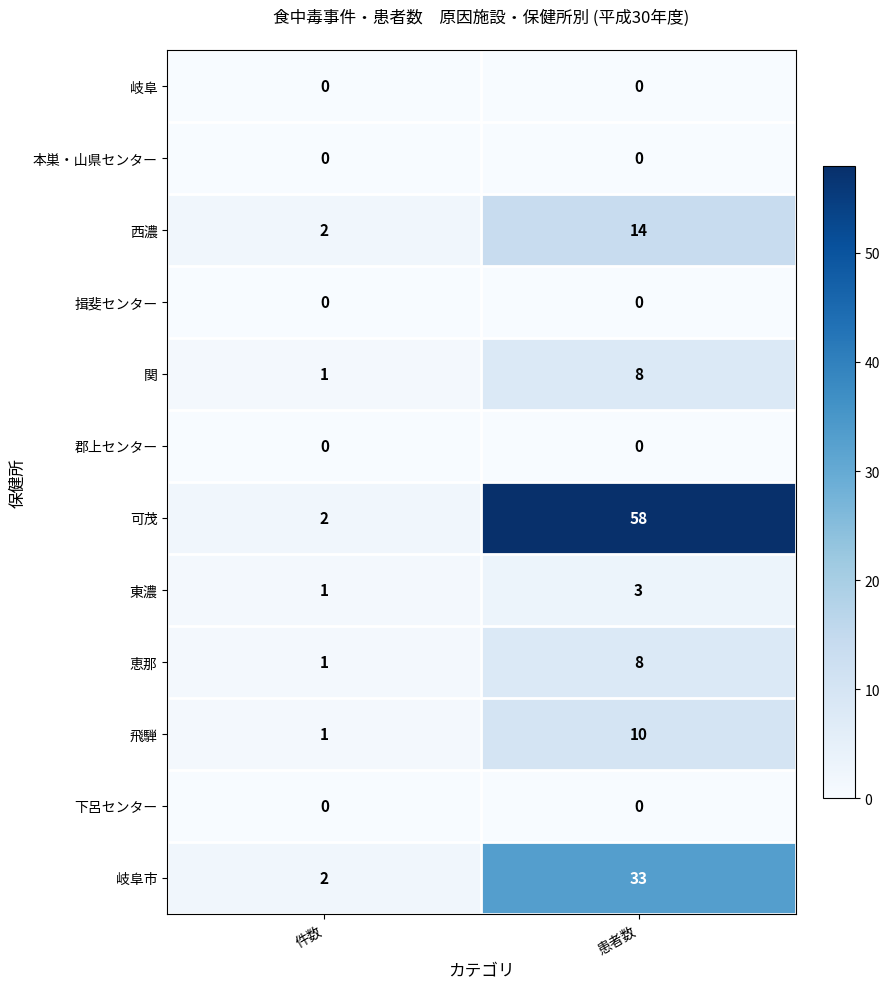

Which series changed the most between 件数 and 患者数?

可茂